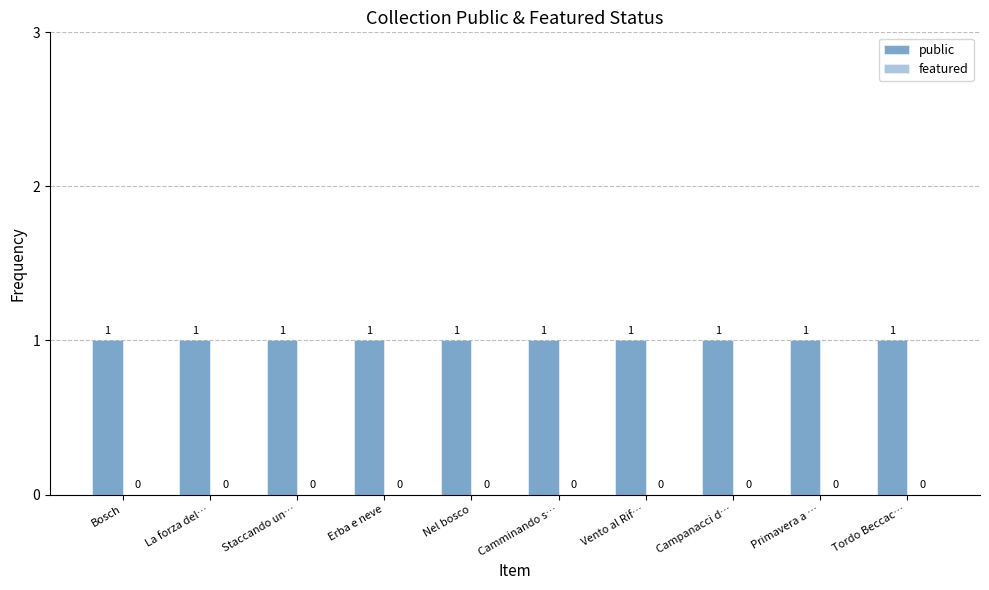

Which category has the lowest value in the featured series?

Bosch